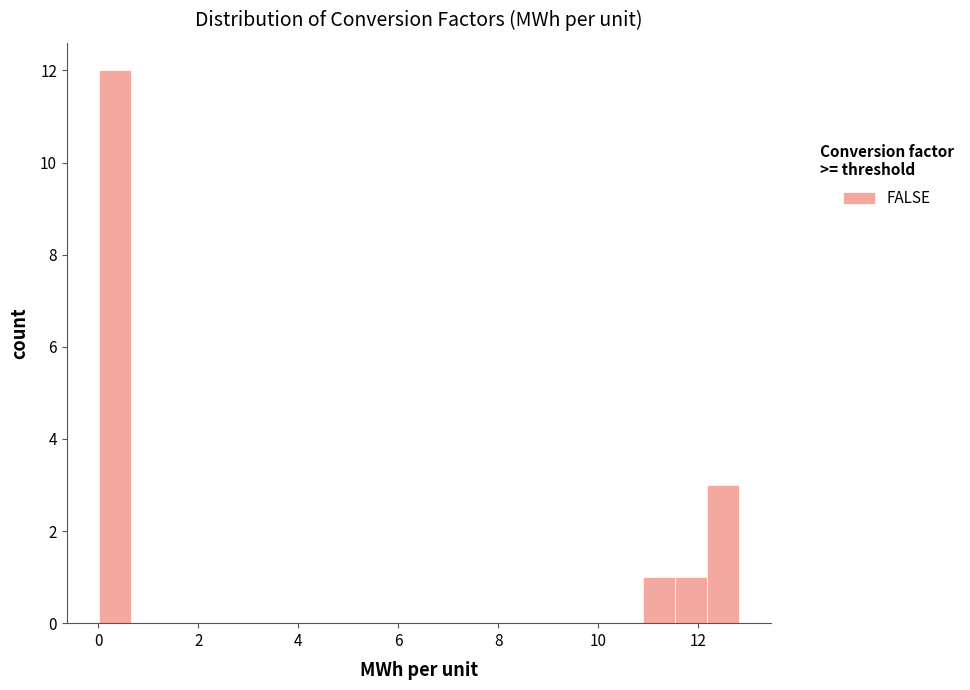

Around what value on the x-axis is the tallest bar? Give the approximate position of its centre, as read against the axis.

0.4